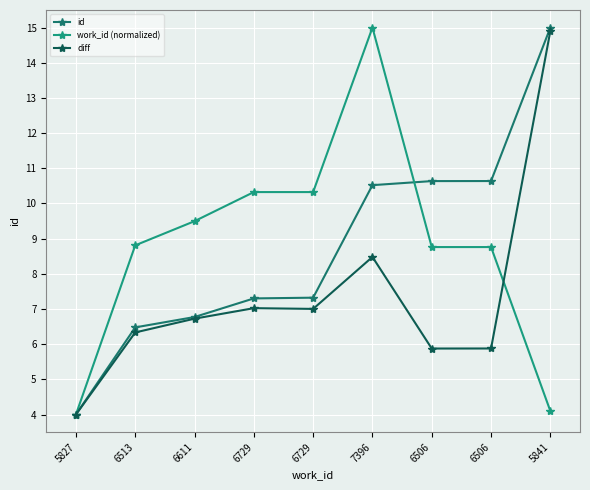

What are all the series names shown in the legend?

id, work_id (normalized), diff